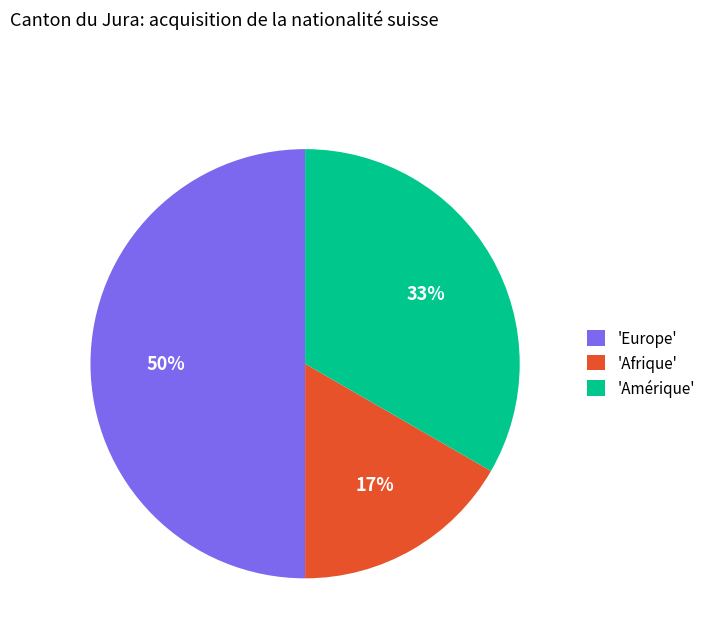

How many slices are in this pie chart?

3